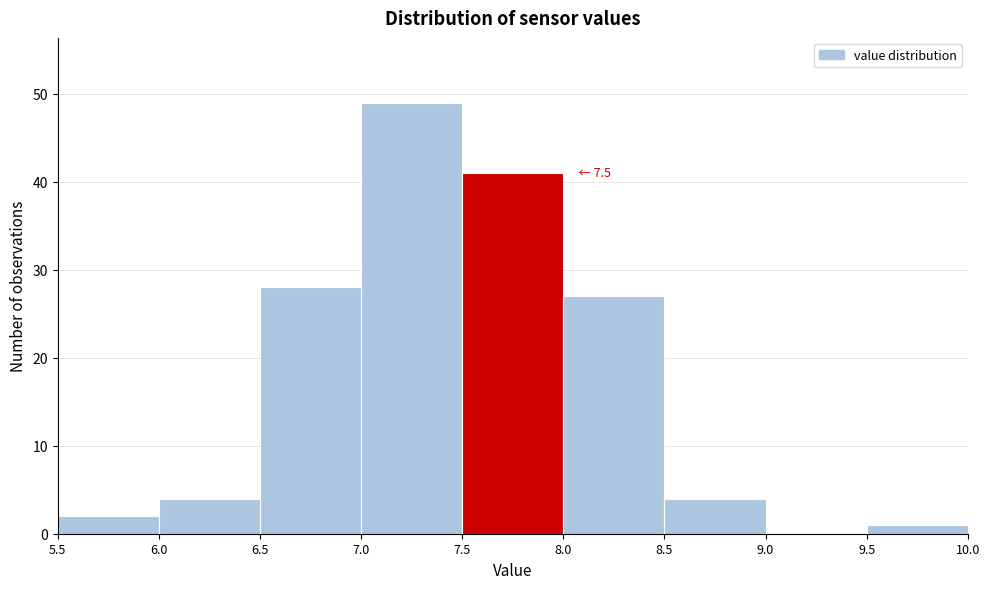

Which range on the x-axis has the tallest bar?

7.0 to 7.5